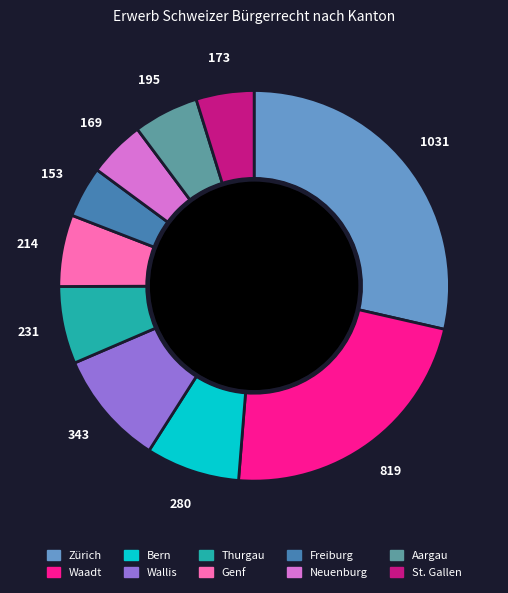

True or false: St. Gallen accounts for 19% of the total.

False